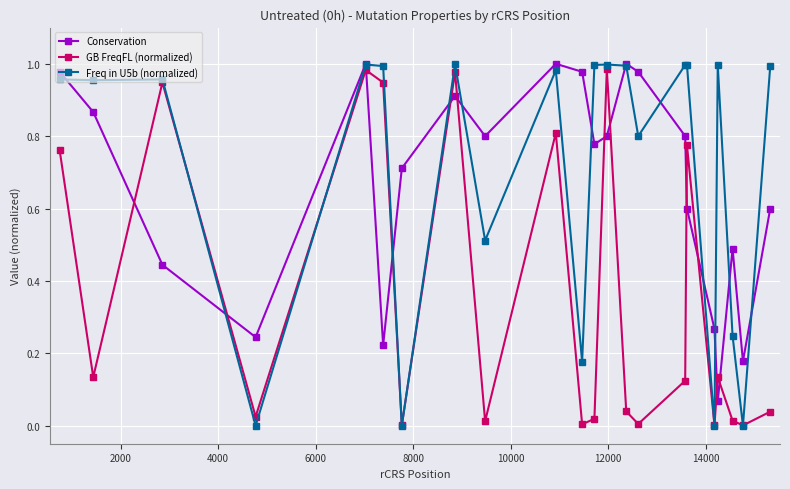

Which series ends up on top after the final intersection of GB FreqFL (normalized) and Conservation?

Conservation